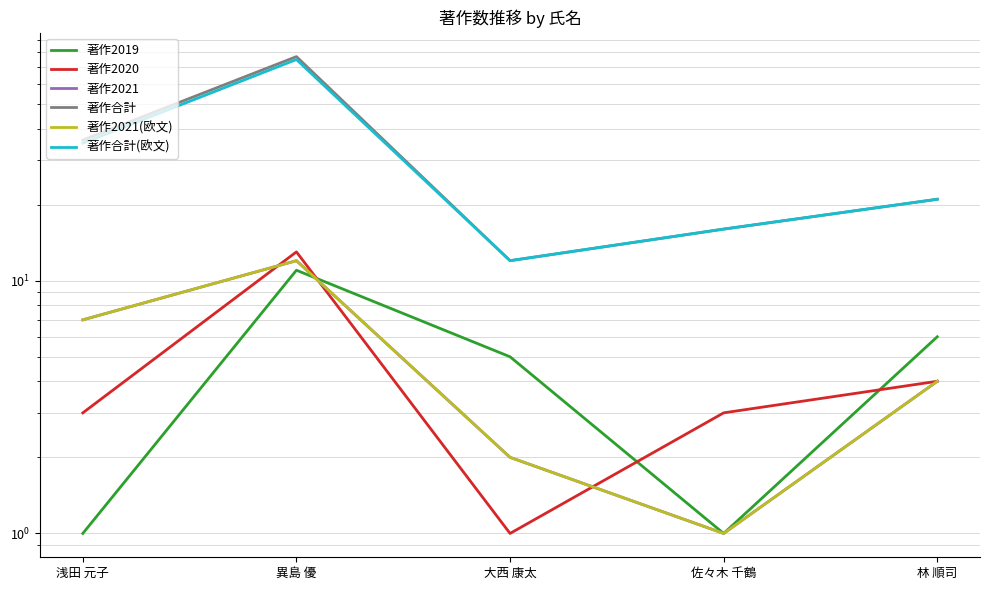

What position from the right is 異島 優?

4